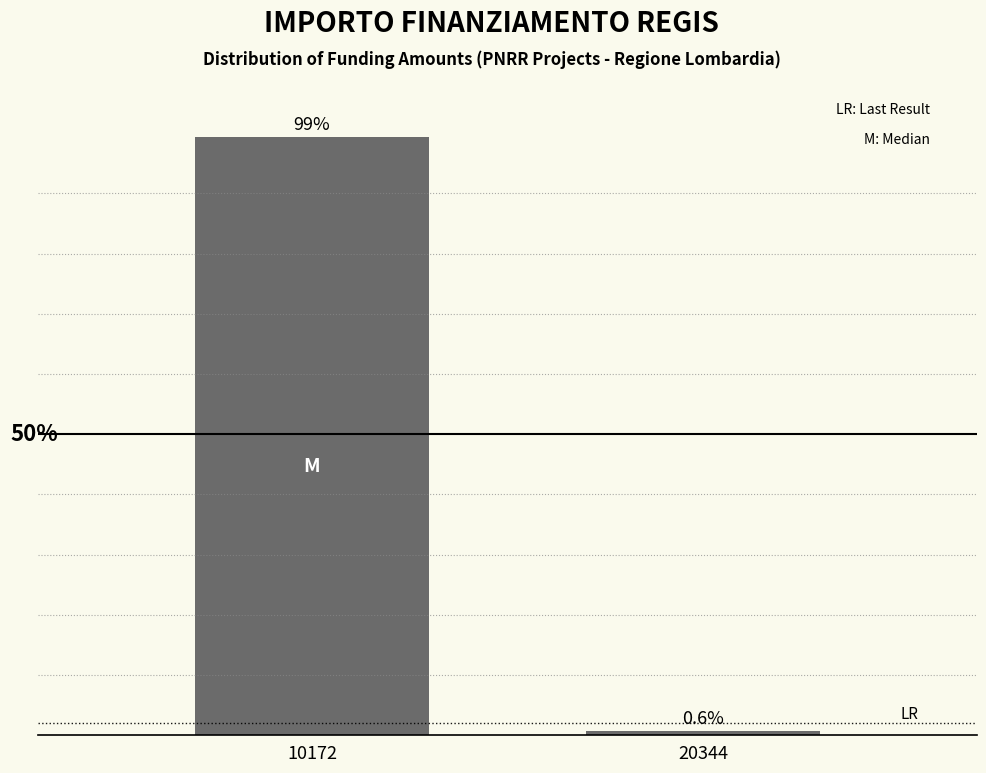

List the labels in order of value, smallest first.

20344, 10172